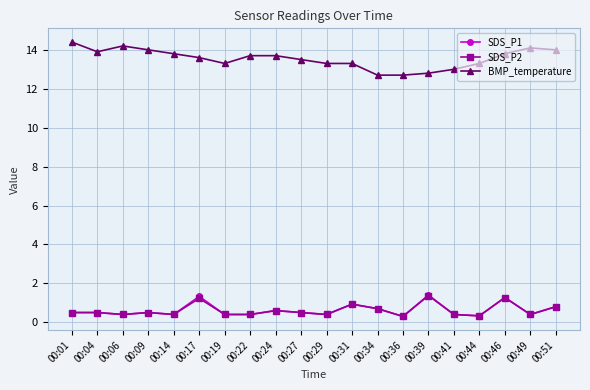

What is the maximum value for SDS_P1?

1.4